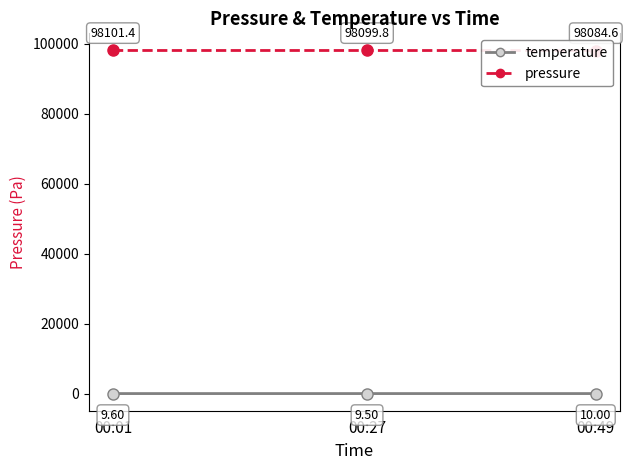

Is it true that temperature equals 9.5 at 00:27?

True